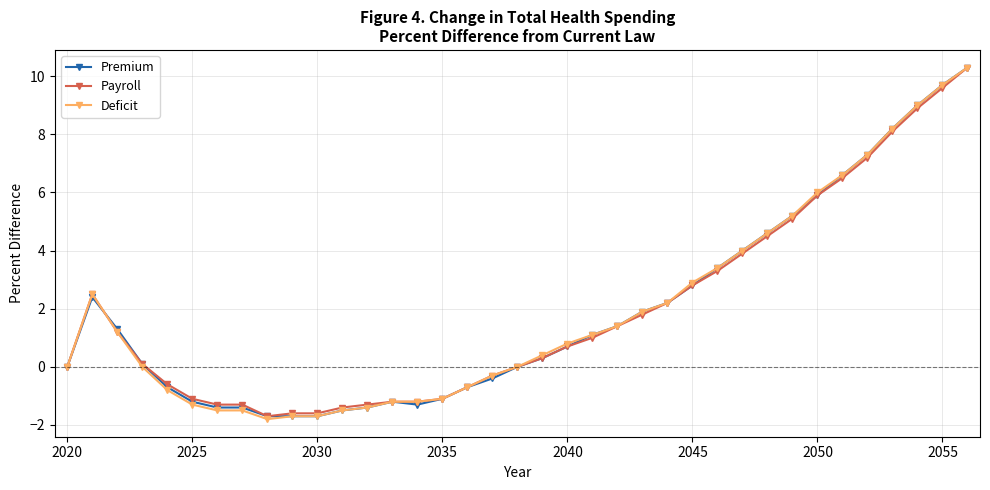

What are all the series names shown in the legend?

Premium, Payroll, Deficit